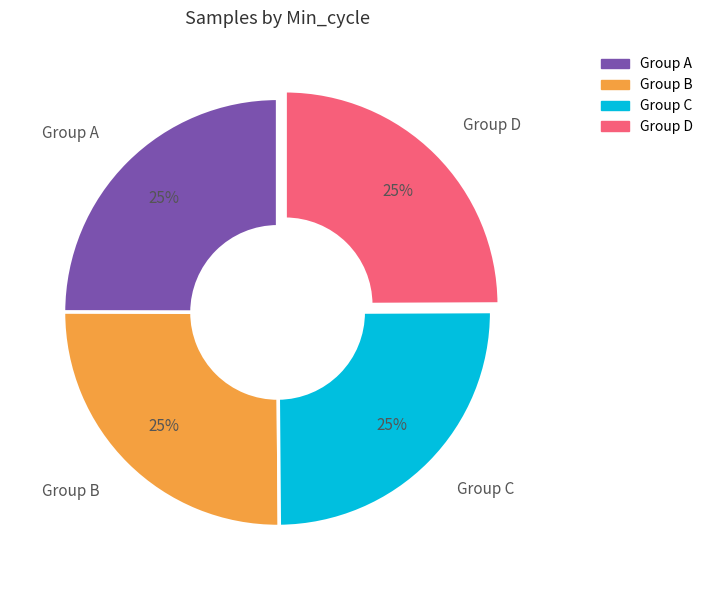

Approximately how many times larger is the value at Group B compared to Group C?

1.0